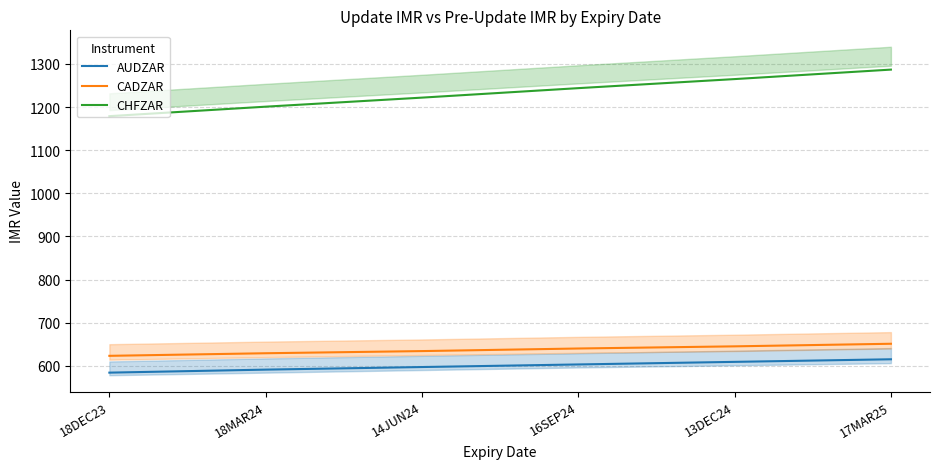

True or false: CADZAR and CHFZAR intersect in this chart.

False